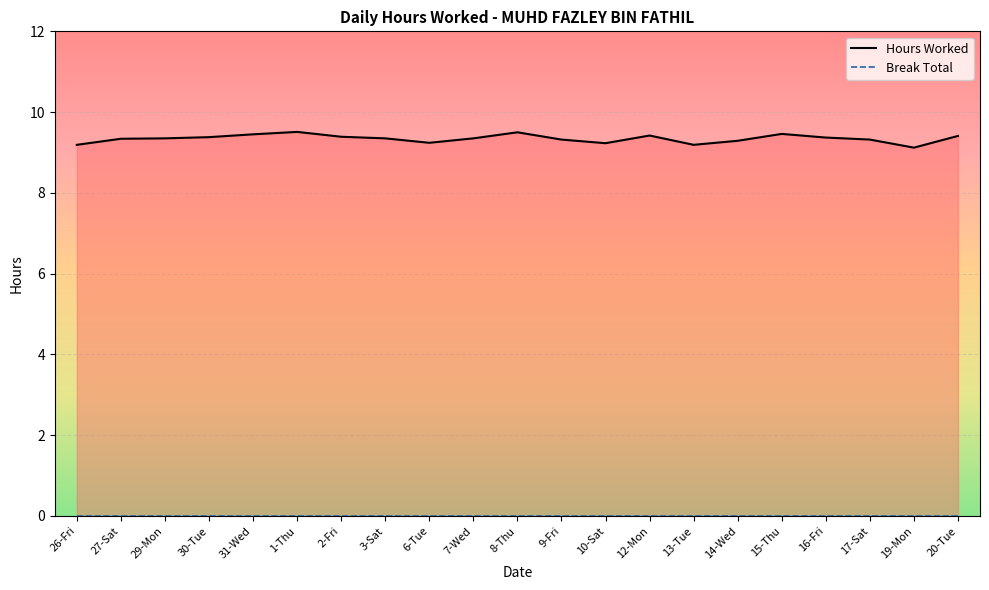

At which label is the value closest to 9?

19-Mon